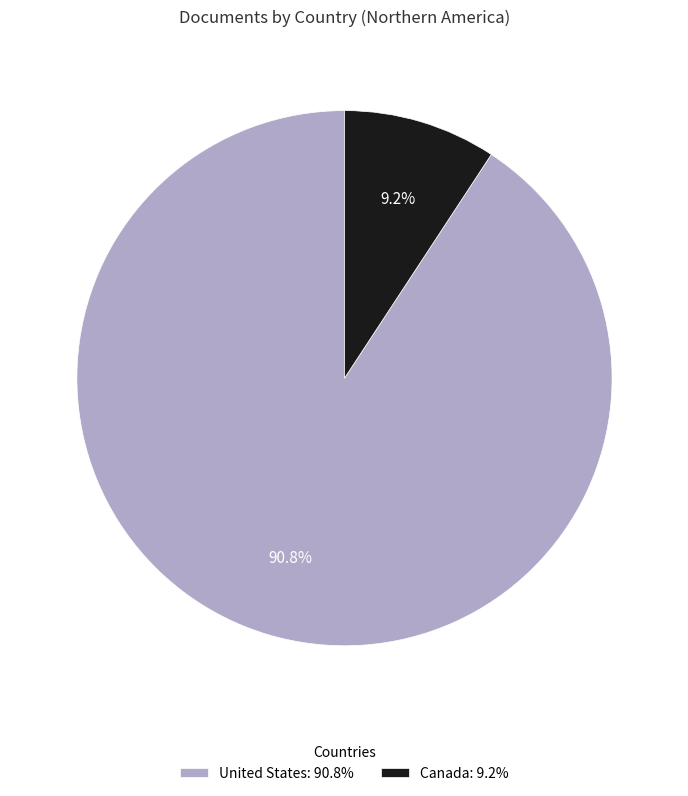

Which slice represents more than half of the pie?

United States